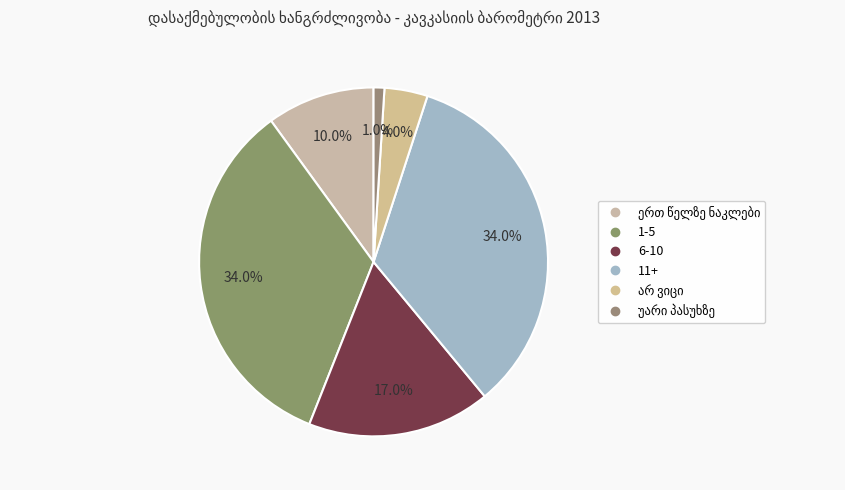

To the nearest percent, what is the combined percentage of 6-10 and უარი პასუხზე?

18%